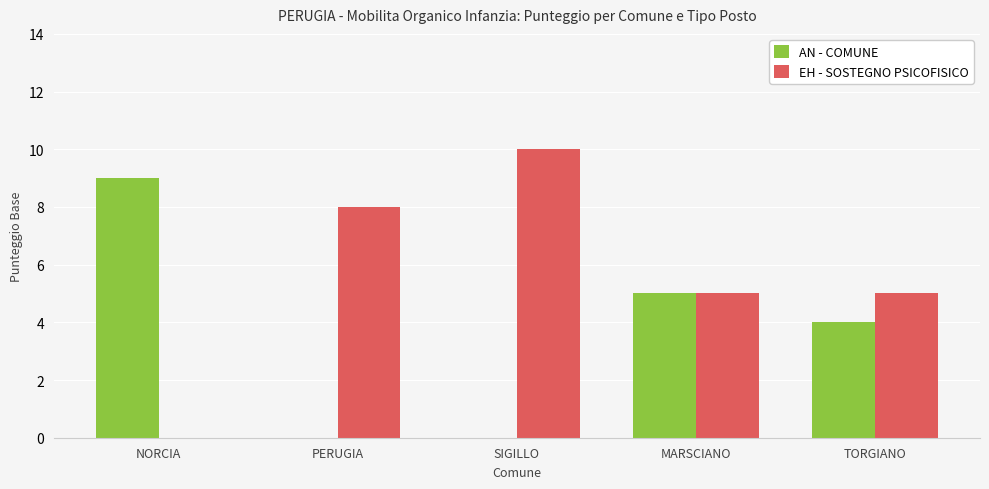

The AN - COMUNE series shows 6 at TORGIANO. True or false?

False